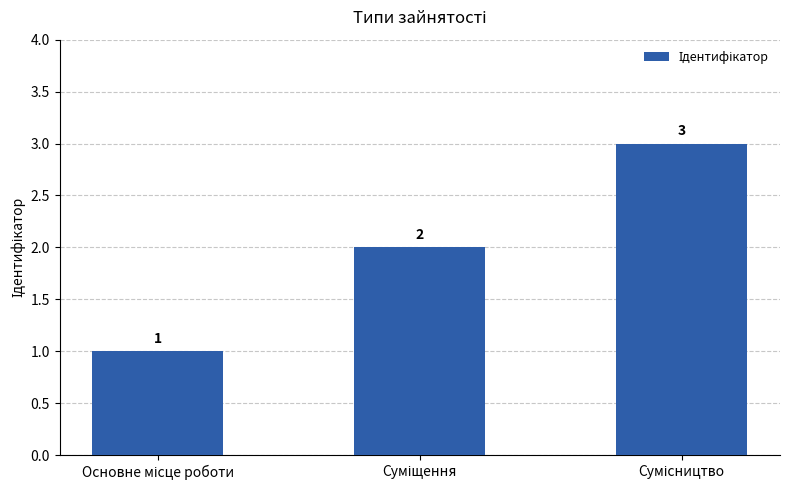

What is the value of the 2nd bar from the left?

2